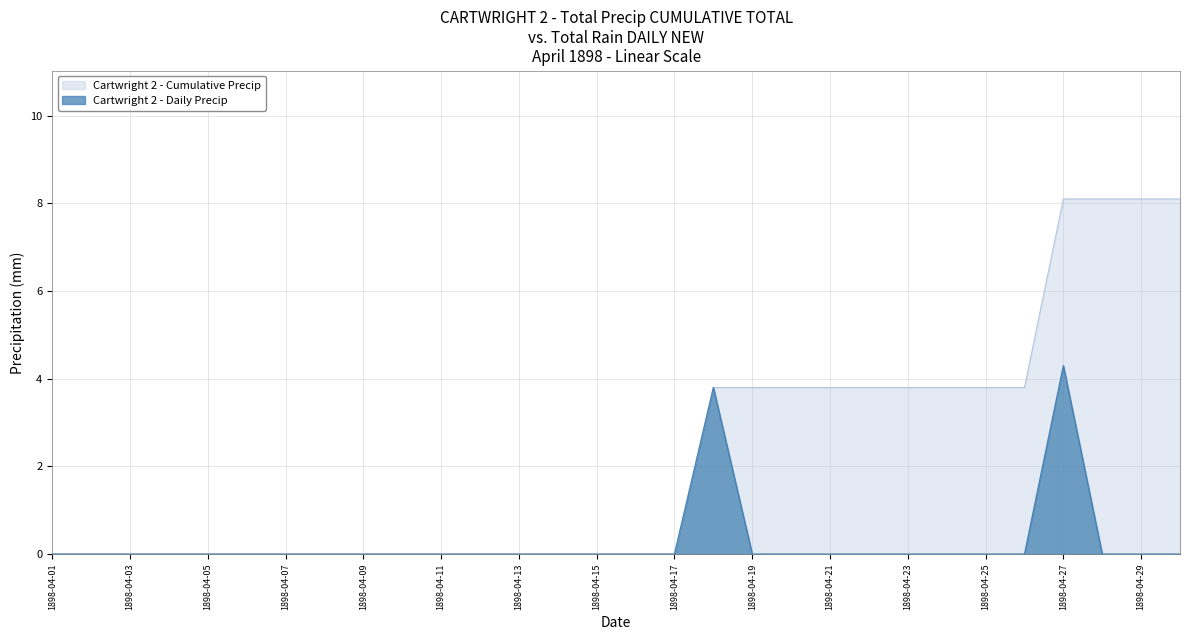

Count the number of categories in the chart.

30